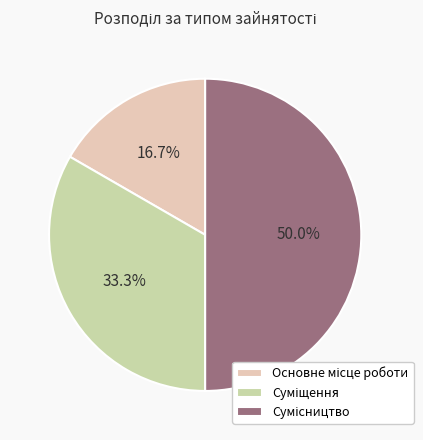

How many segments does this pie chart have?

3